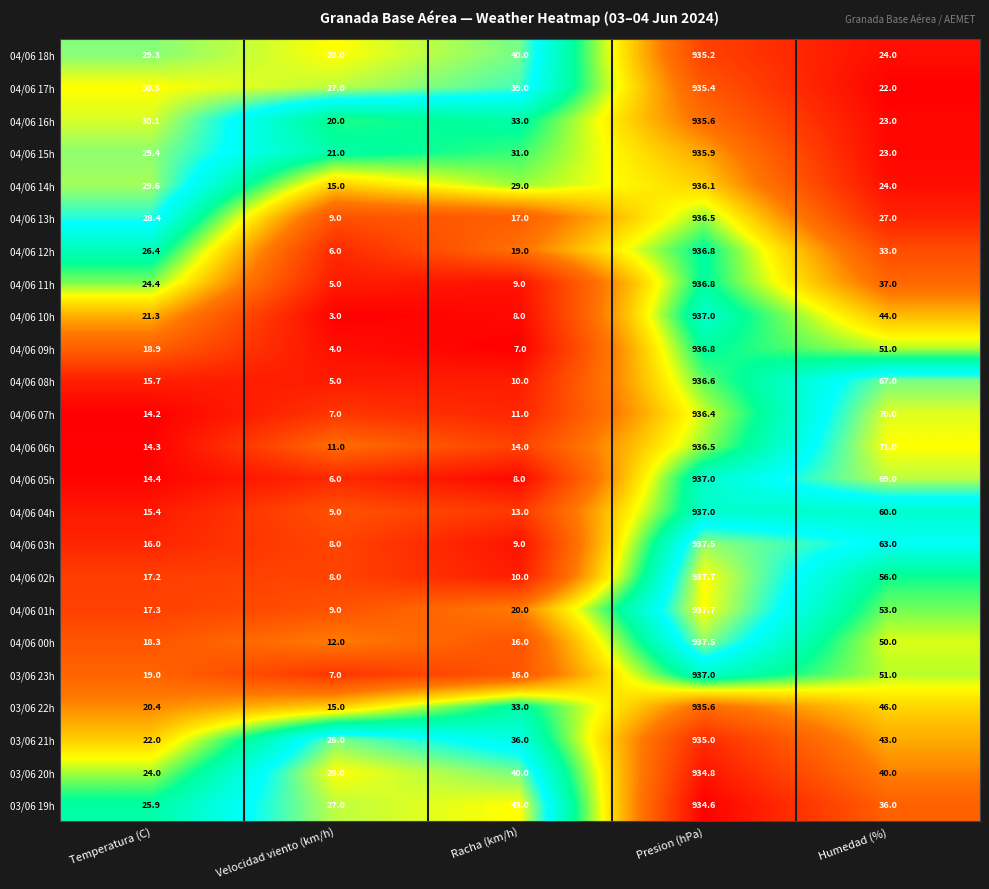

Which series changed the most between Velocidad viento (km/h) and Racha (km/h)?

03/06 22h